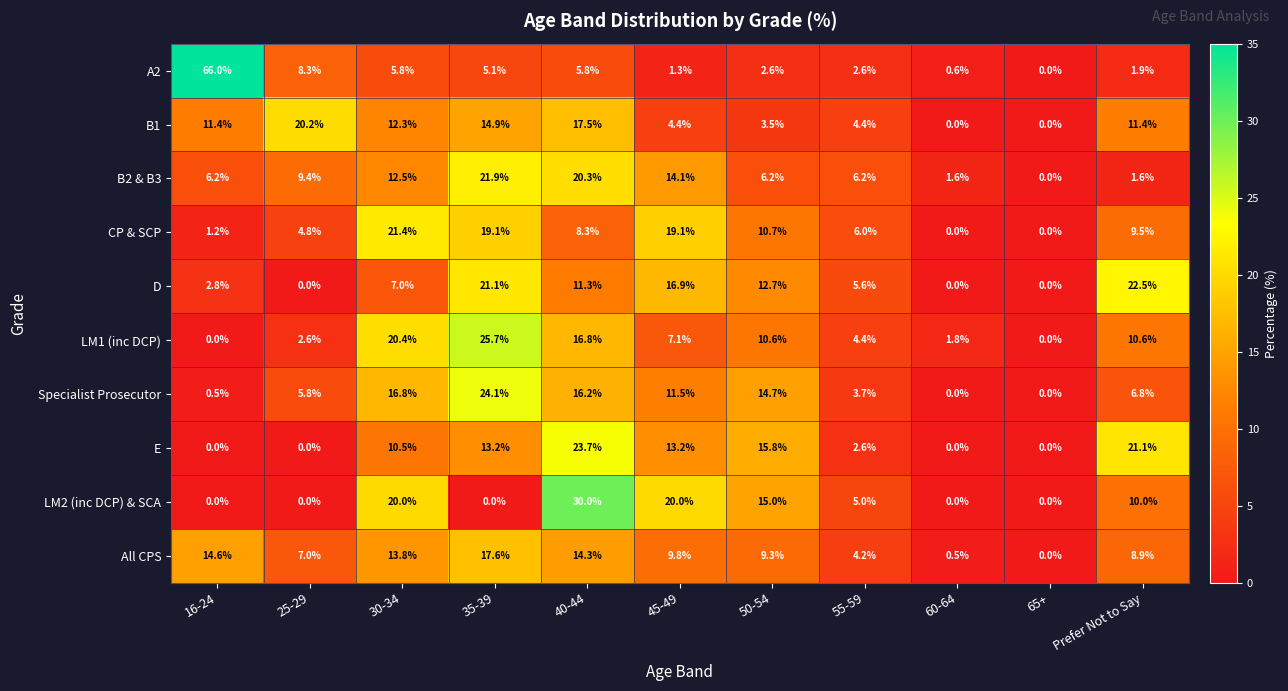

What value does the E series have at Prefer Not to Say?

21.1